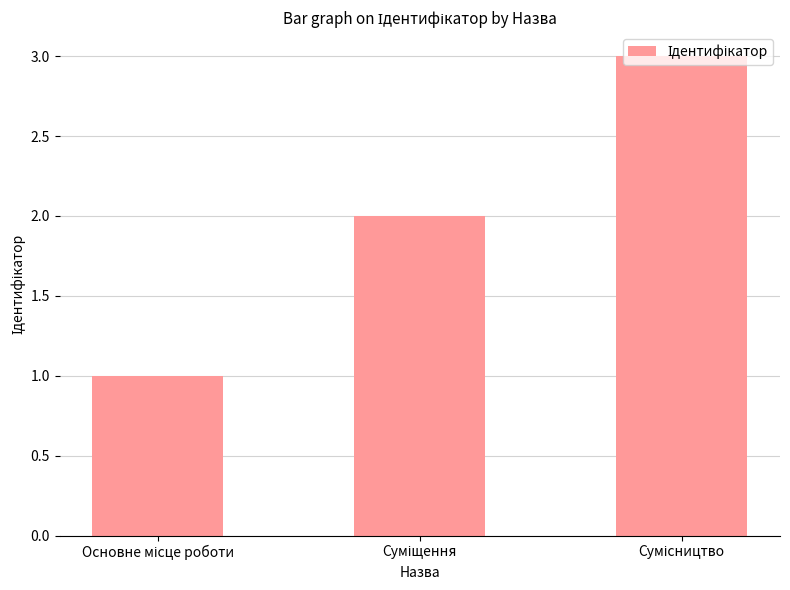

Count the values in the range 1 to 3.

3